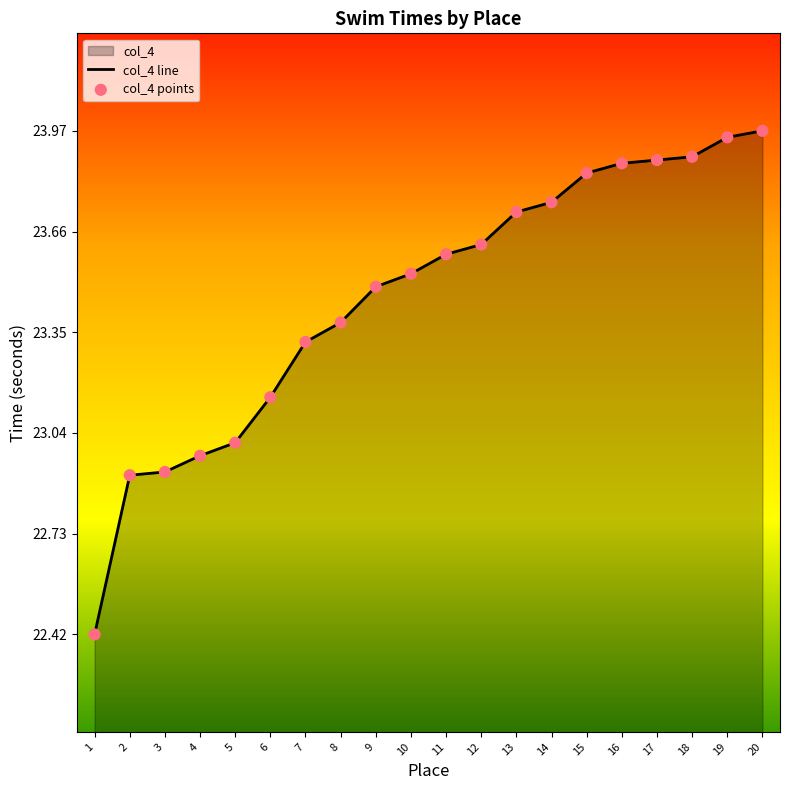

At which category is the sum across all series the highest?

20